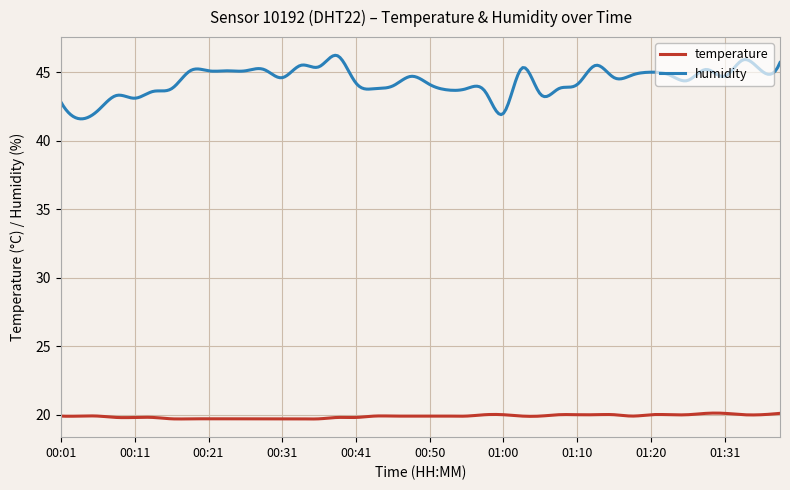

True or false: humidity and temperature intersect in this chart.

False